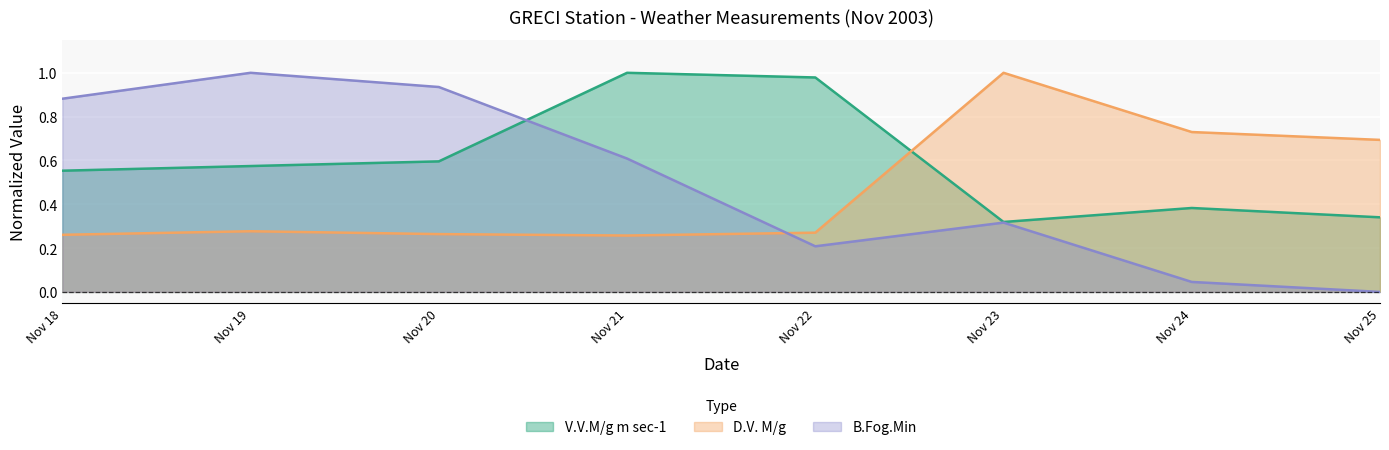

Does the chart display data point markers on the line(s)?

No